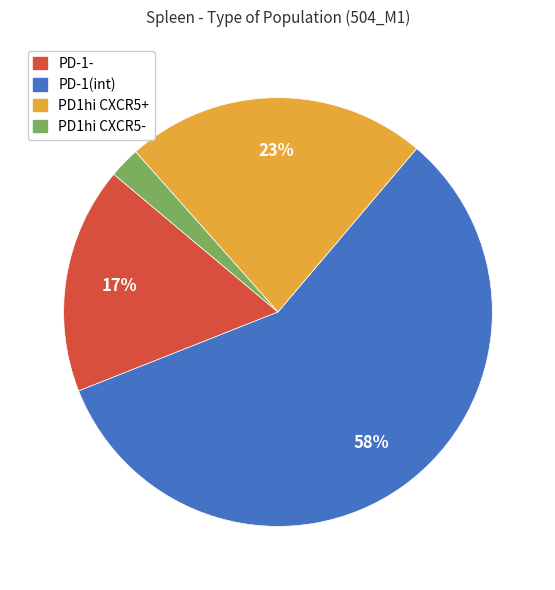

What percentage is the PD-1- slice, to the nearest percent?

17%